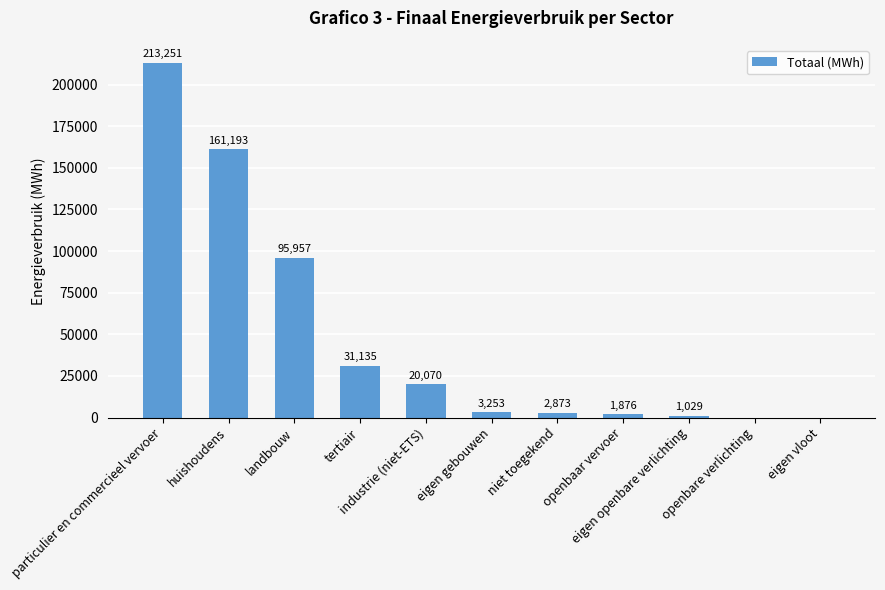

What is the greatest value displayed?

213250.5